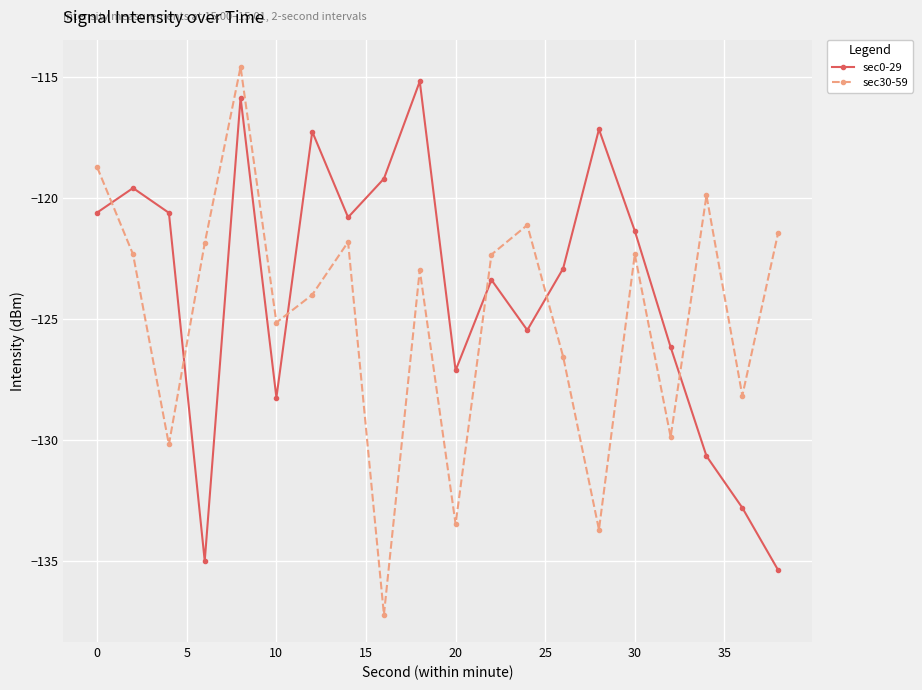

Rank the series by their average value, from highest to lowest.

sec0-29, sec30-59